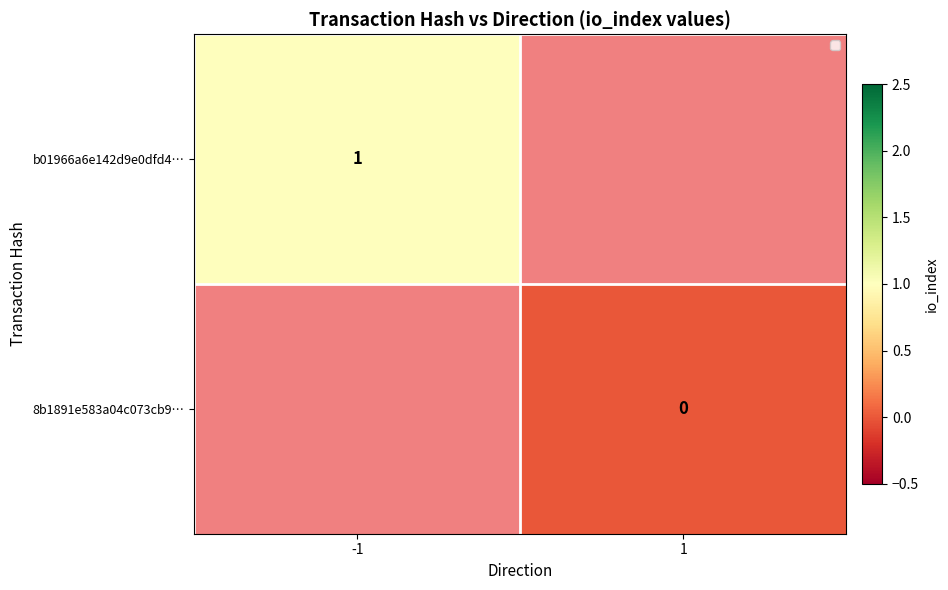

The b01966a6e142d9e0dfd4… series shows 1 at -1. True or false?

True